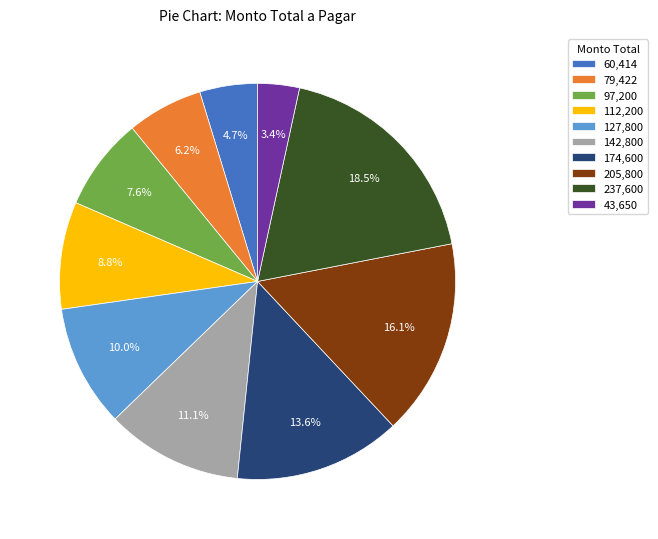

Rank the categories by value from highest to lowest.

237,600, 205,800, 174,600, 142,800, 127,800, 112,200, 97,200, 79,422, 60,414, 43,650